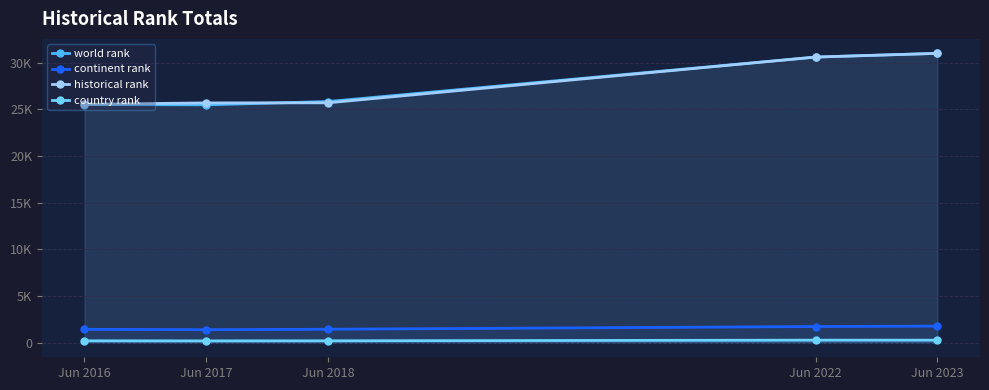

What is the difference between the second highest and minimum values in the historical rank series?

5056.0